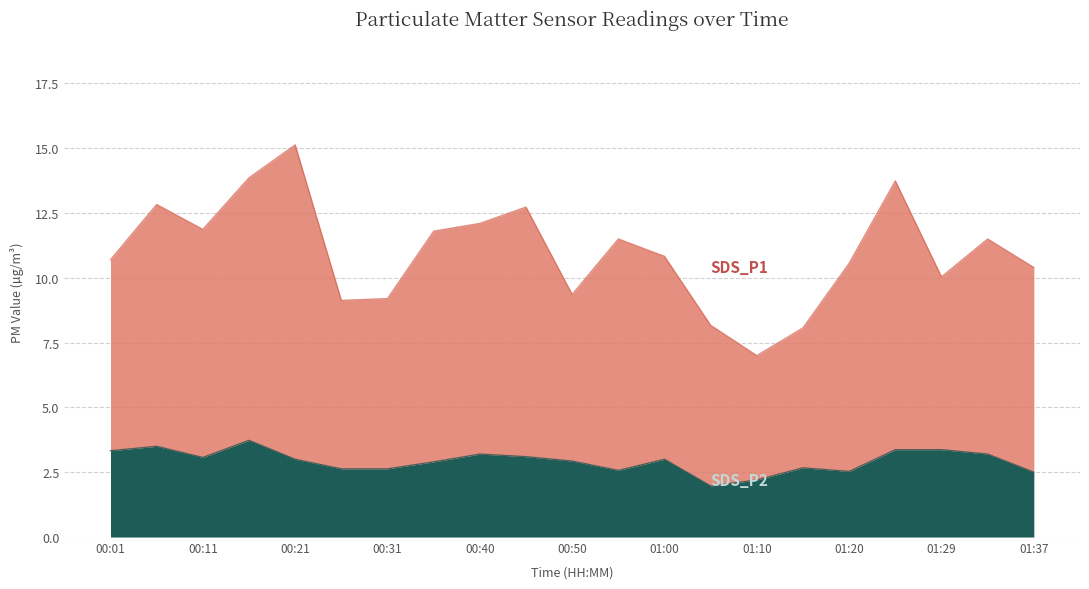

True or false: SDS_P1 and SDS_P2 cross at least once.

False